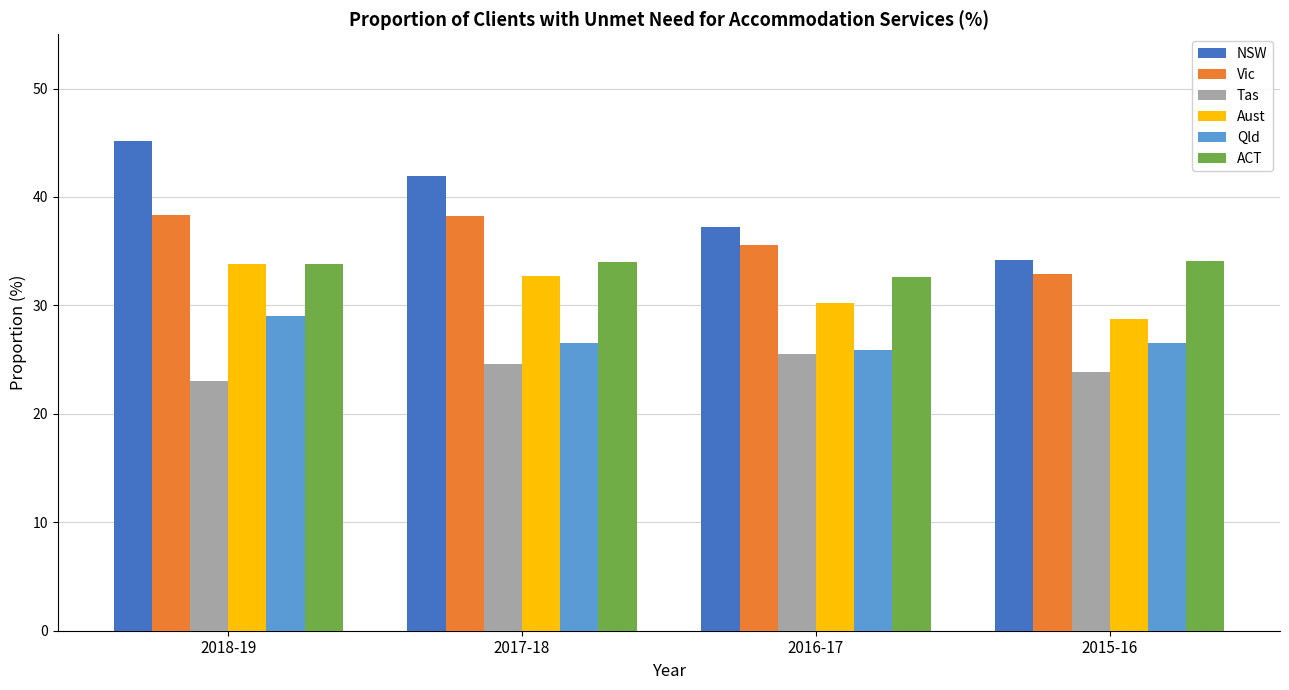

Which series has the largest total across all categories?

NSW